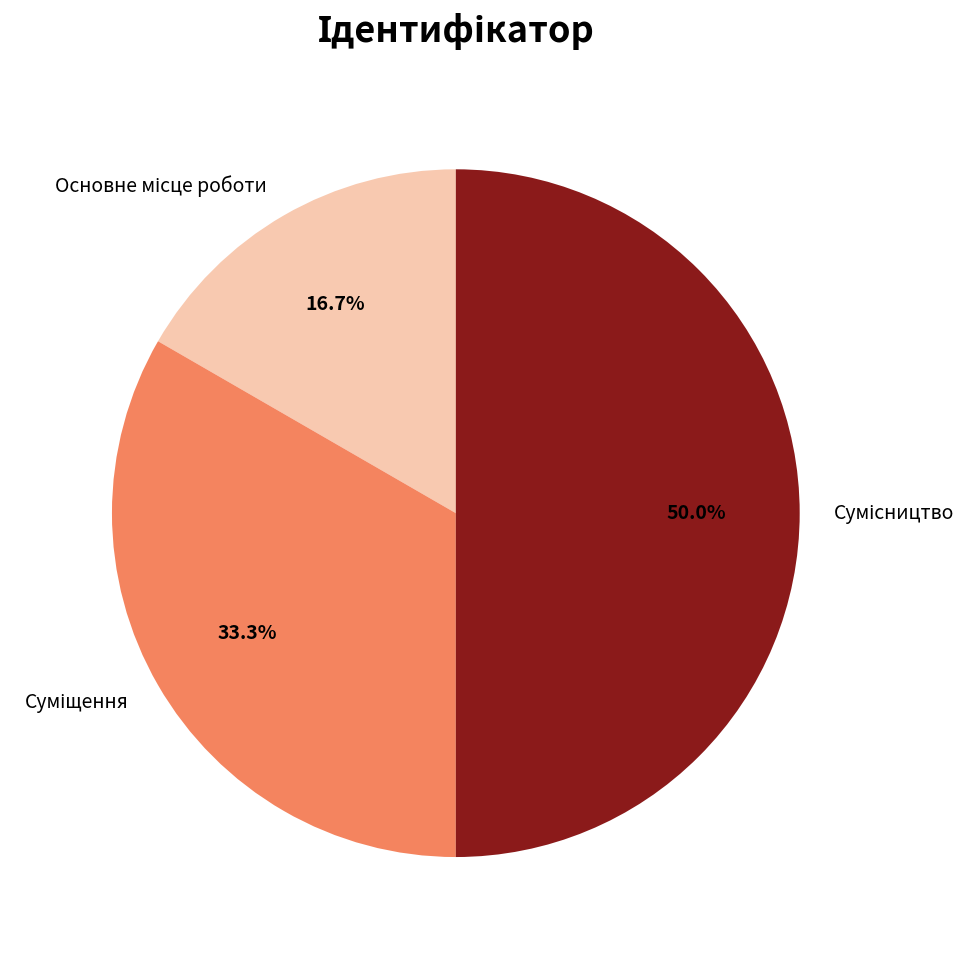

Combined, do Основне місце роботи and Сумісництво account for over 50%?

Yes